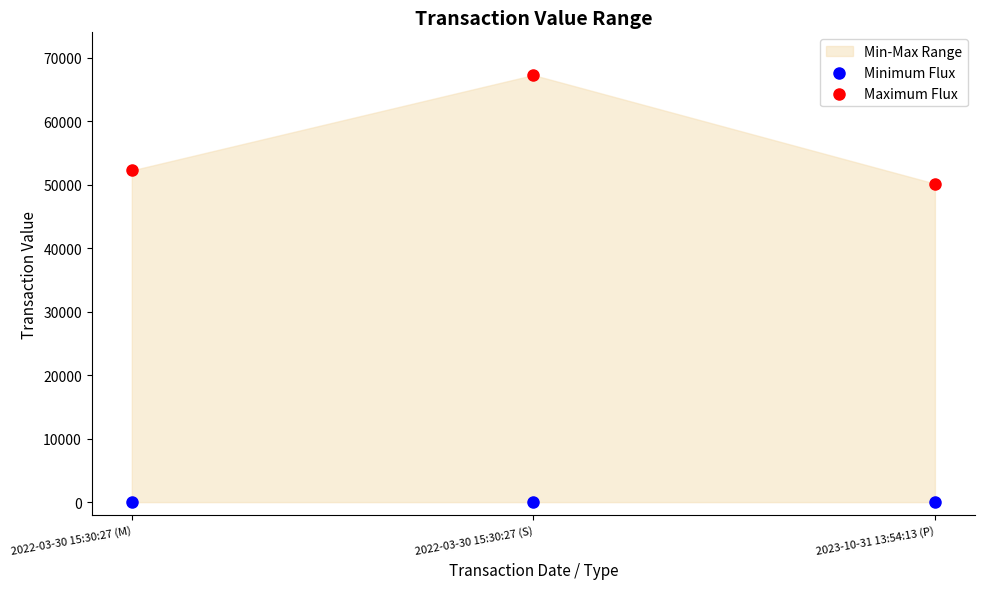

Which series reaches the maximum Y coordinate?

Maximum Flux